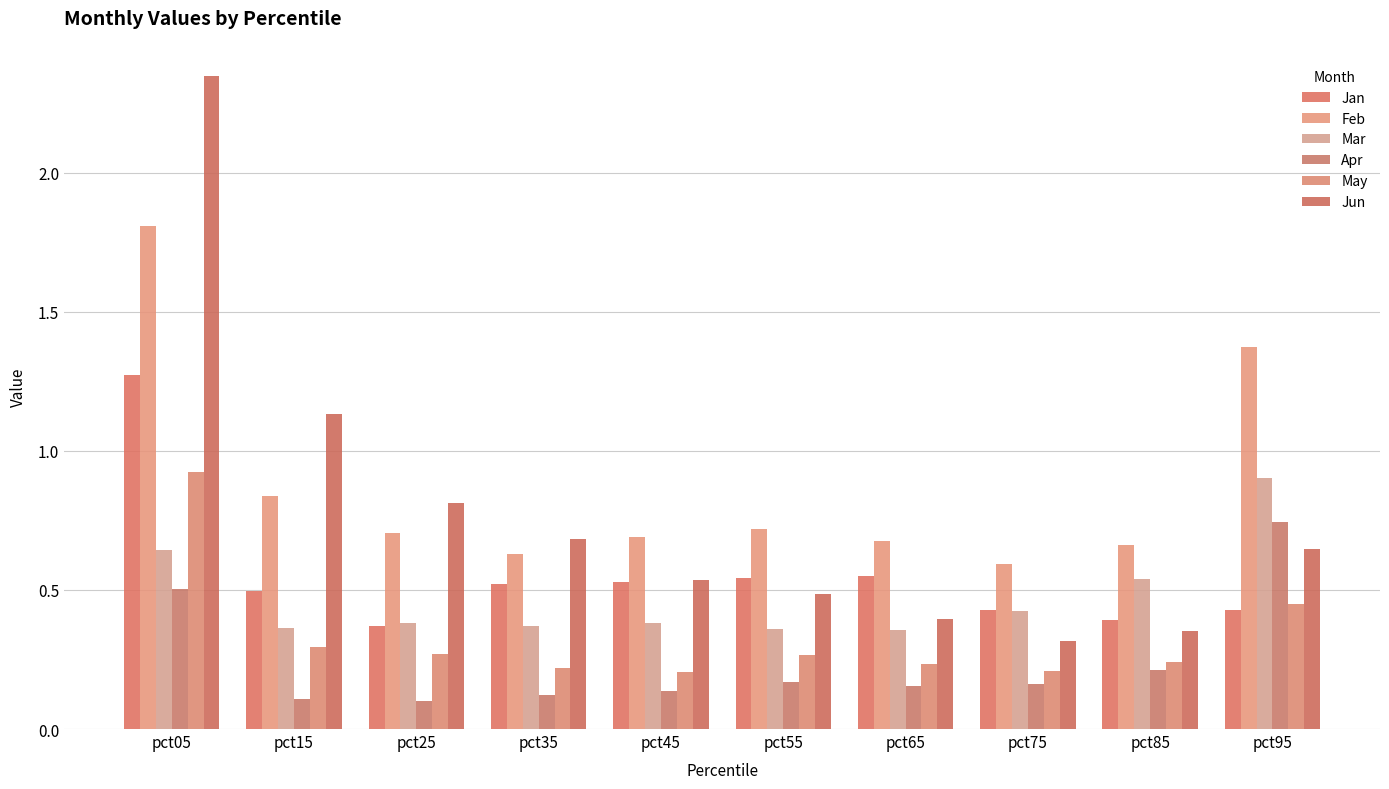

Rank the series at pct95 from lowest to highest value.

Jan, May, Jun, Apr, Mar, Feb